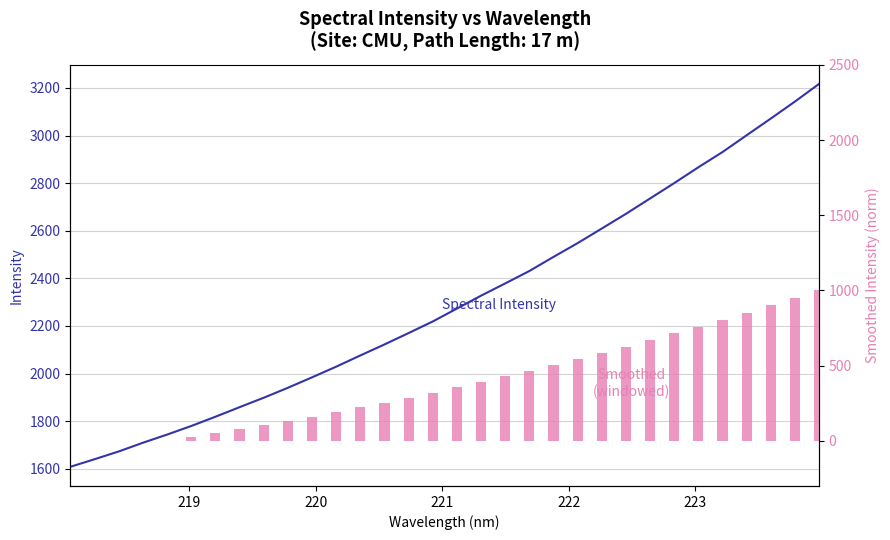

What is the sum of the values at 219.2067 and 223.0264?

4684.8